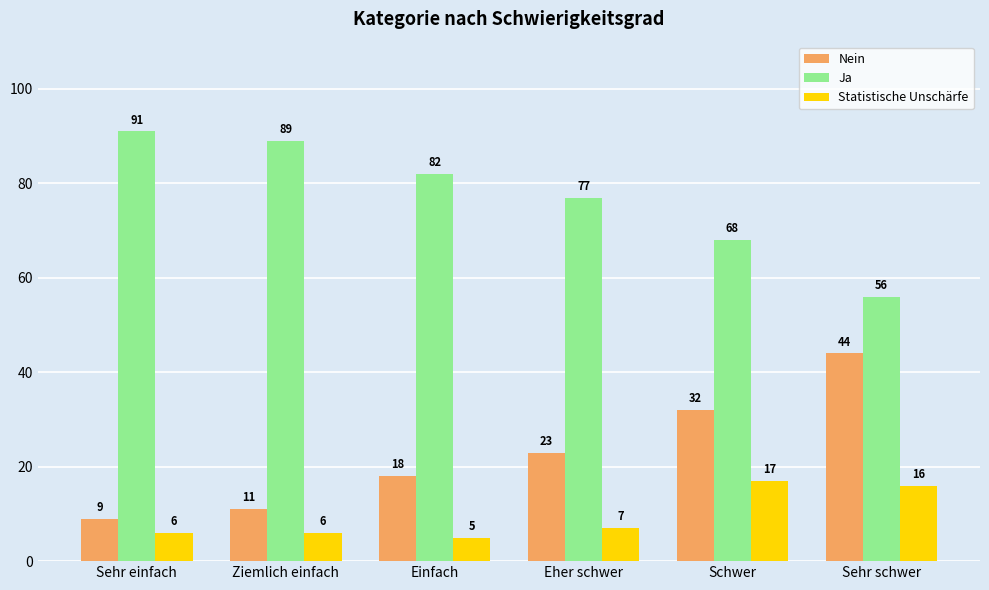

What is the minimum value for Nein?

9